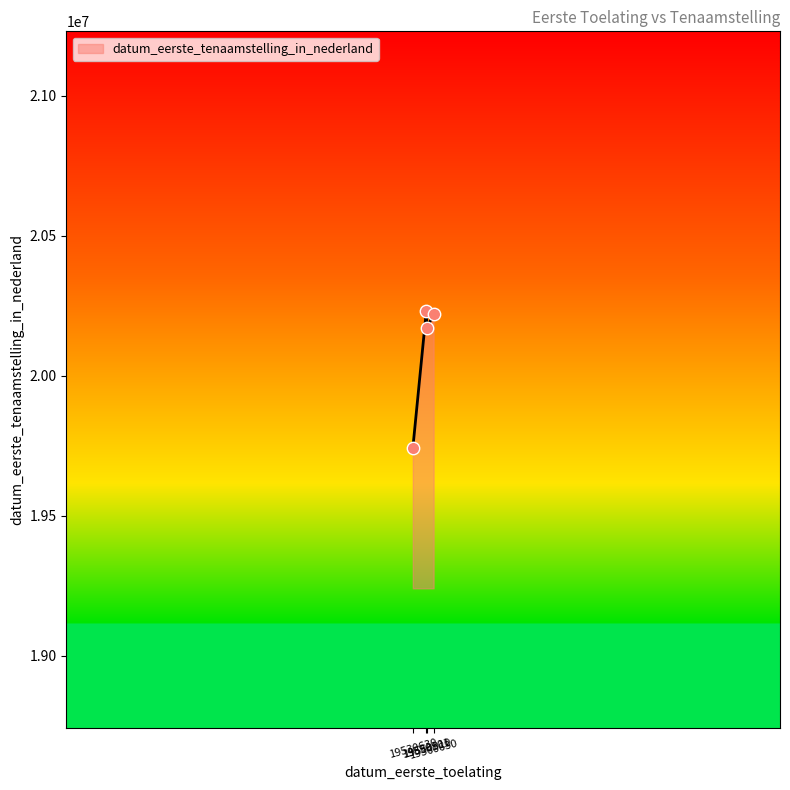

What is the ratio of the value at 19550910 to the value at 19550101?

1.0